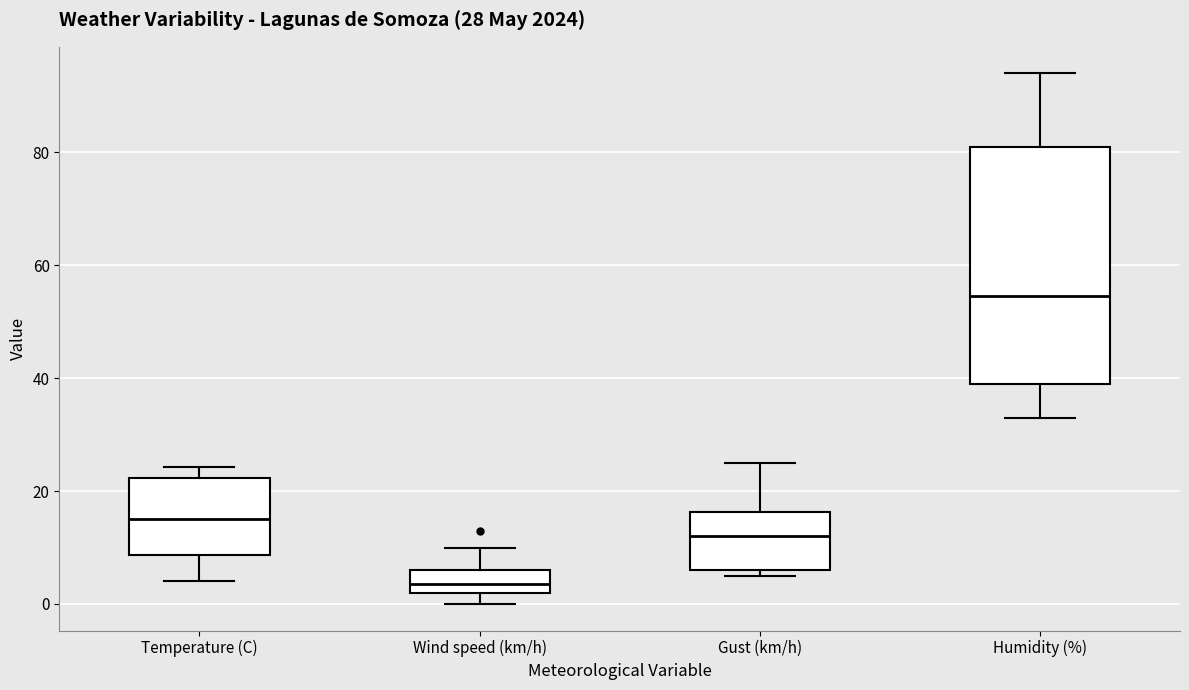

Which box has the highest median line?

Humidity (%)